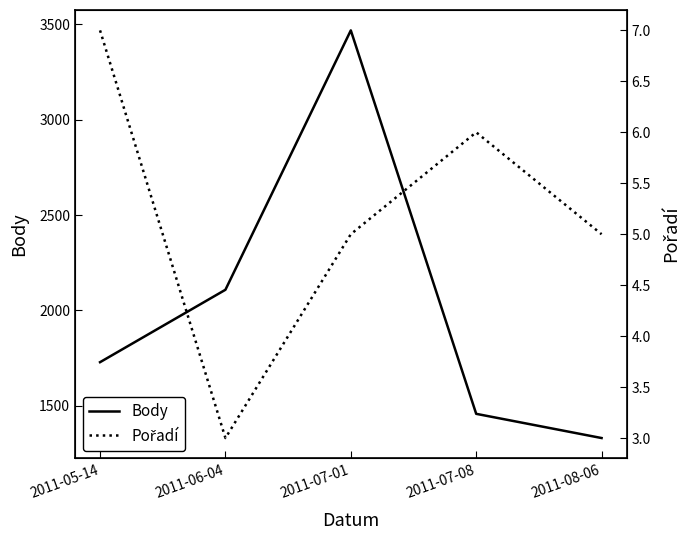

Reading left to right, what are all the values shown in this chart?

Body: 1728	2108	3469	1457	1330
Pořadí: 7	3	5	6	5